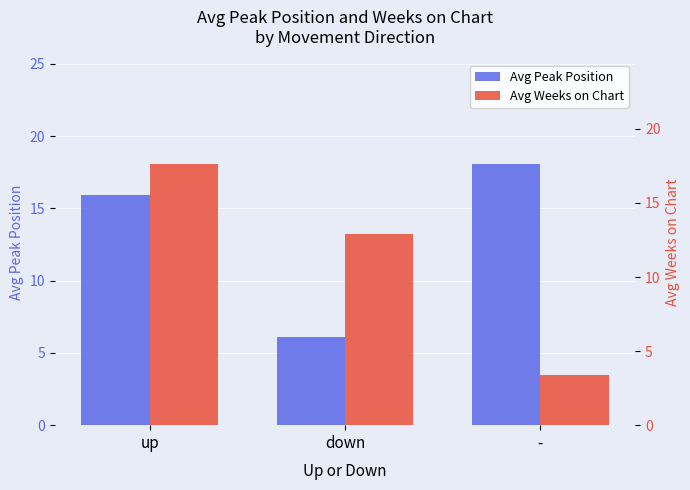

Which category has the highest value in the Avg Weeks on Chart series?

up